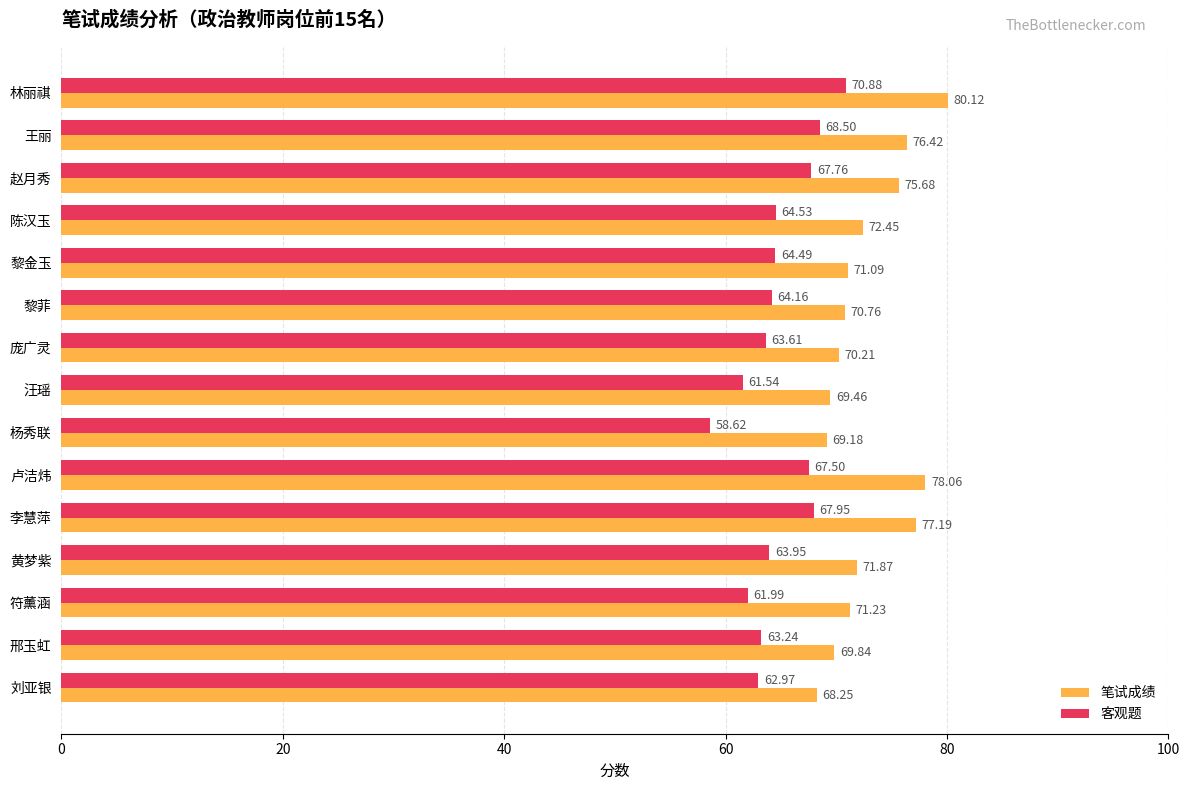

At how many categories does at least one series exceed 67?

15